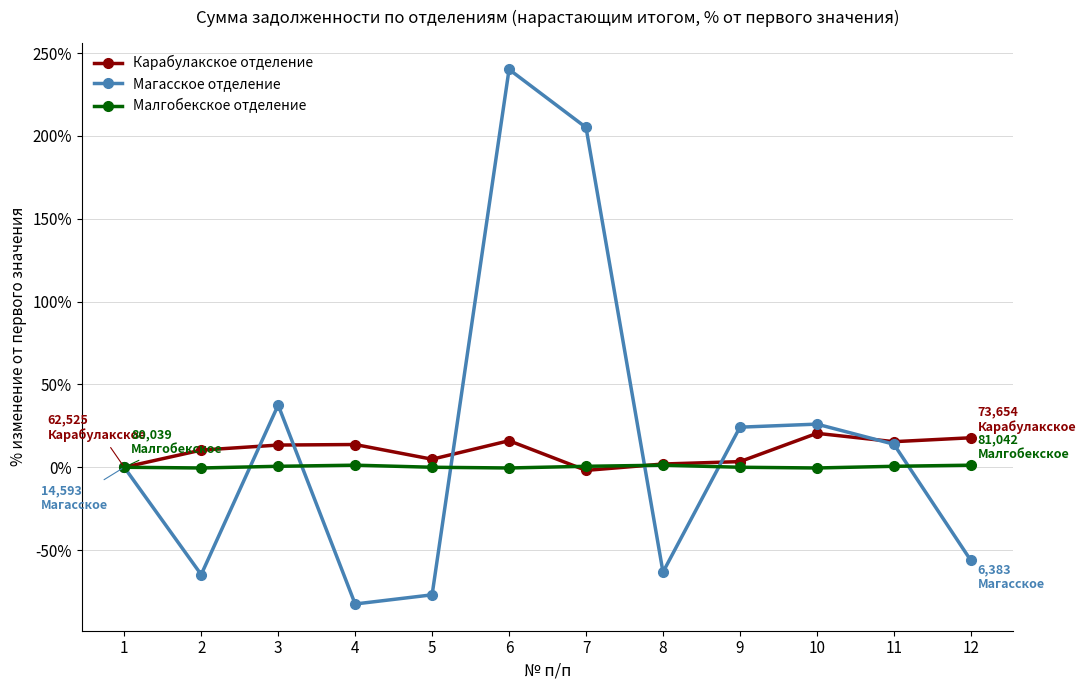

At which category is the sum across all series the highest?

6